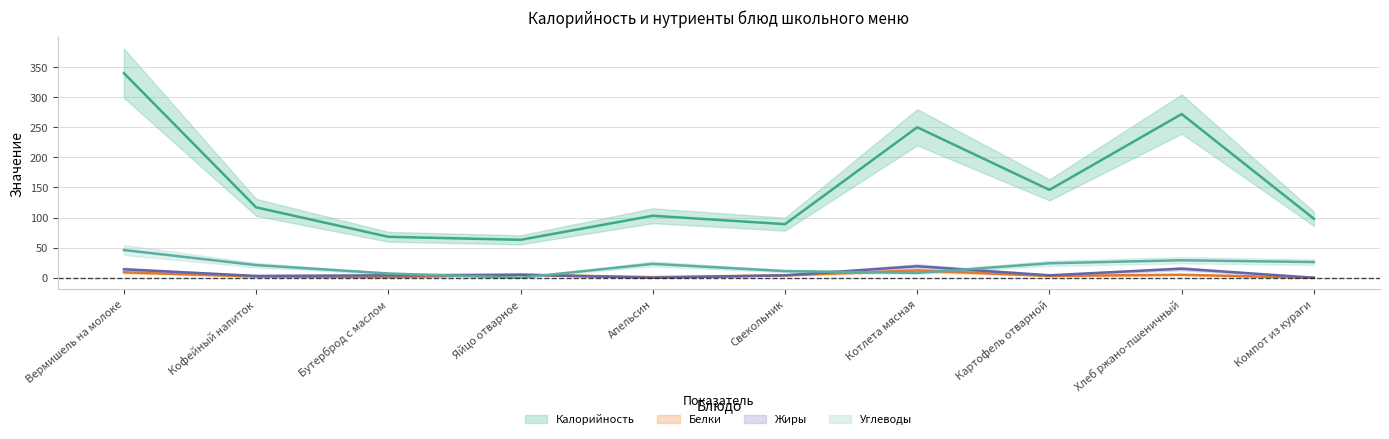

Reading left to right, list all the values displayed in this chart.

Калорийность: Вермишель на молоке=340.0	Кофейный напиток=117.0	Бутерброд с маслом=68.0	Яйцо отварное=63.0	Апельсин=103.0	Свекольник=89.0	Котлета мясная=250.0	Картофель отварной=146.0	Хлеб ржано-пшеничный=272.0	Компот из кураги=98.0
Белки: Вермишель на молоке=9.0	Кофейный напиток=2.0	Бутерброд с маслом=1.0	Яйцо отварное=5.0	Апельсин=1.0	Свекольник=4.0	Котлета мясная=12.0	Картофель отварной=3.0	Хлеб ржано-пшеничный=4.9	Компот из кураги=0.0
Жиры: Вермишель на молоке=14.0	Кофейный напиток=3.0	Бутерброд с маслом=4.0	Яйцо отварное=5.0	Апельсин=0.0	Свекольник=4.0	Котлета мясная=19.0	Картофель отварной=4.0	Хлеб ржано-пшеничный=15.0	Компот из кураги=0.0
Углеводы: Вермишель на молоке=46.0	Кофейный напиток=21.0	Бутерброд с маслом=7.0	Яйцо отварное=0.0	Апельсин=23.0	Свекольник=11.0	Котлета мясная=8.0	Картофель отварной=24.0	Хлеб ржано-пшеничный=29.0	Компот из кураги=26.0